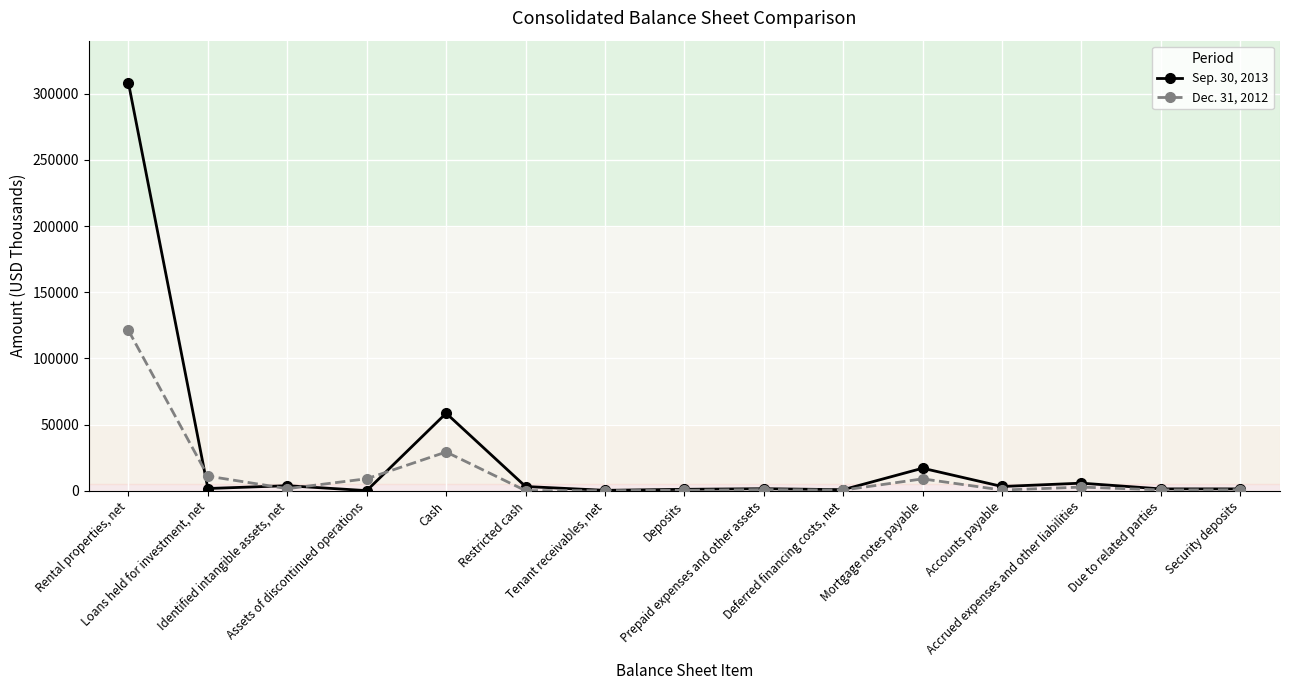

What is the value of the Sep. 30, 2013 point at the 12th from the left?

3275